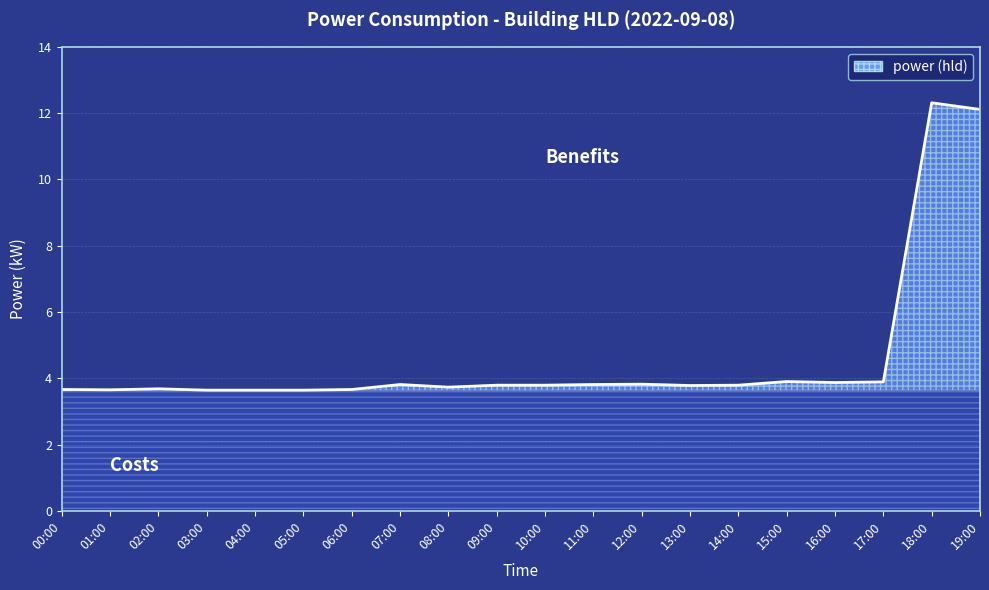

True or false: there are more than 2 points higher than both neighbors.

True